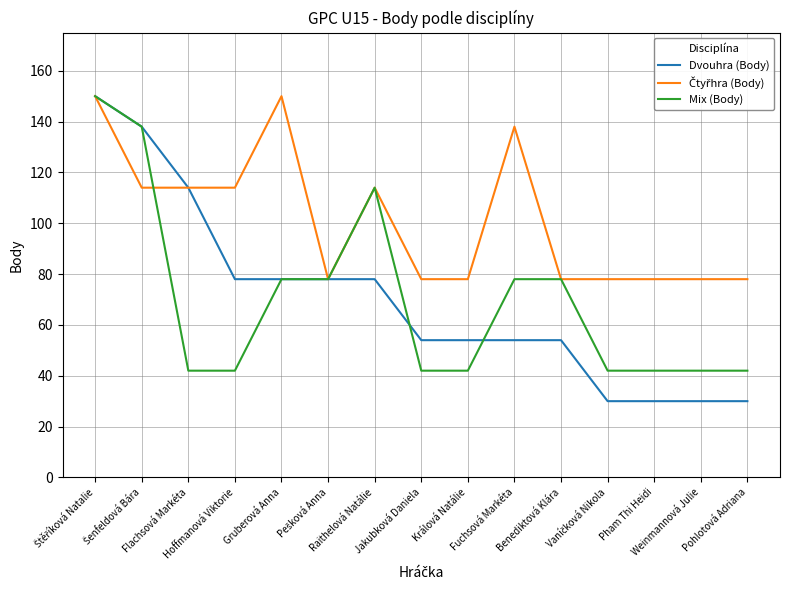

What is the minimum value shown in the chart?

30